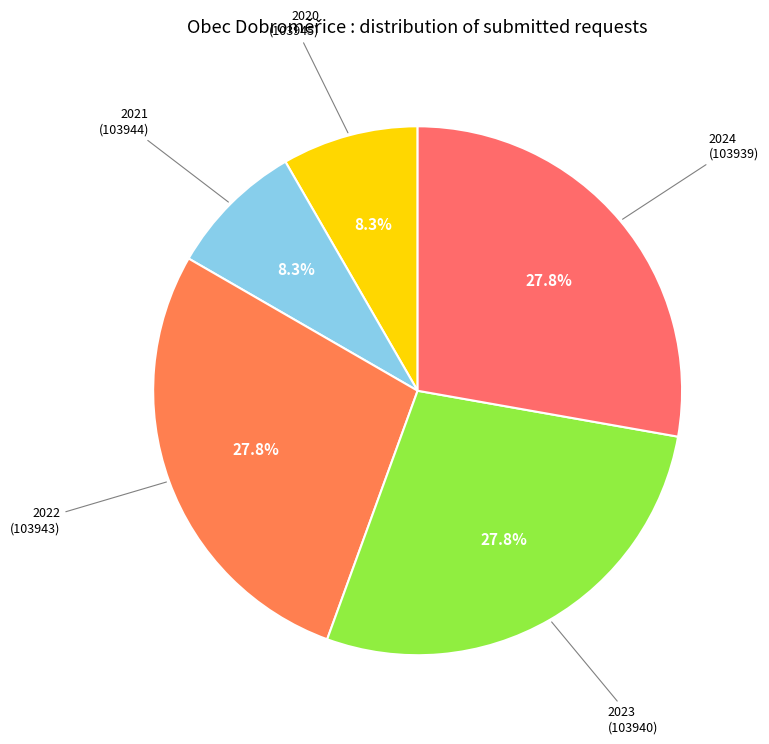

How many slices are in this pie chart?

5